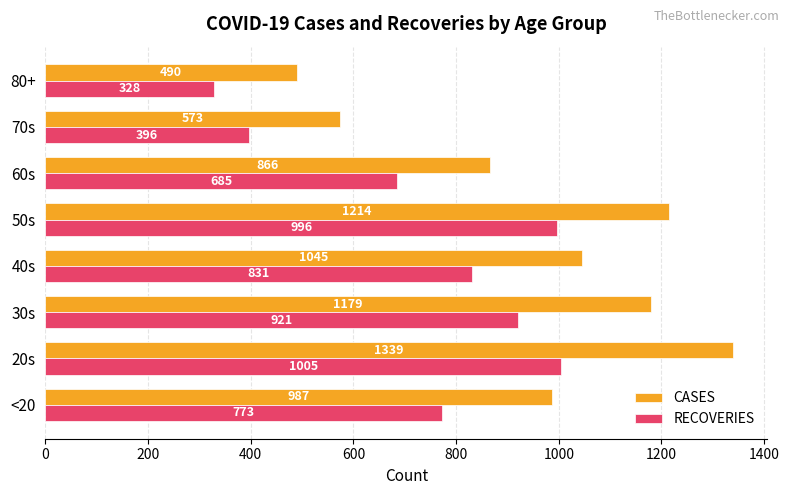

Which label corresponds to the smallest value in the chart?

80+